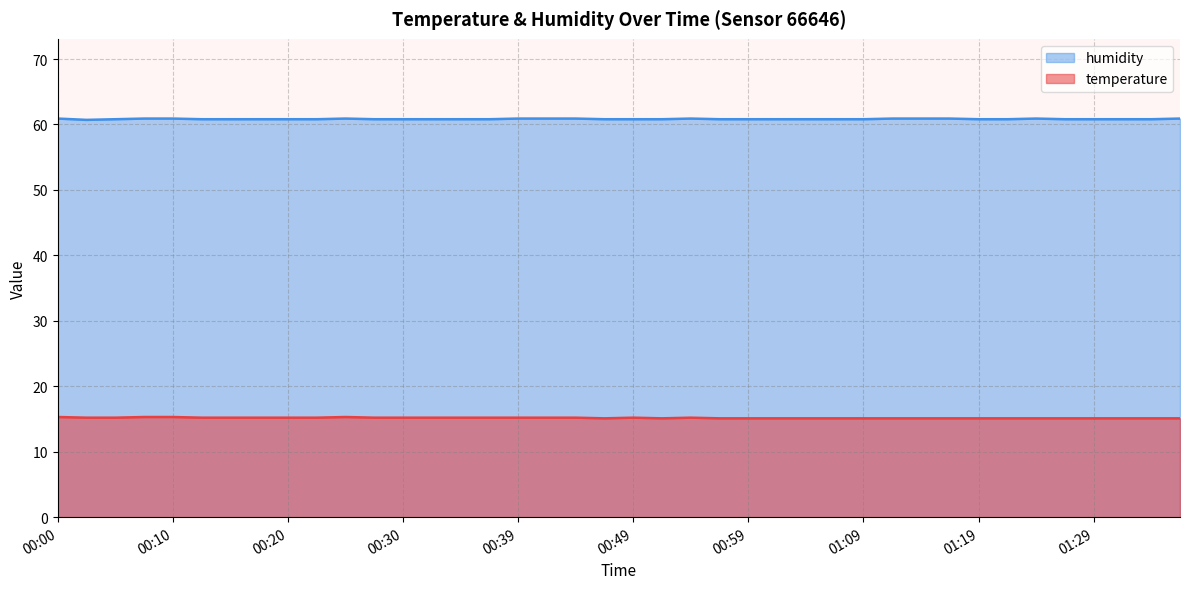

True or false: temperature has a value of 7.5 at 01:36.

False